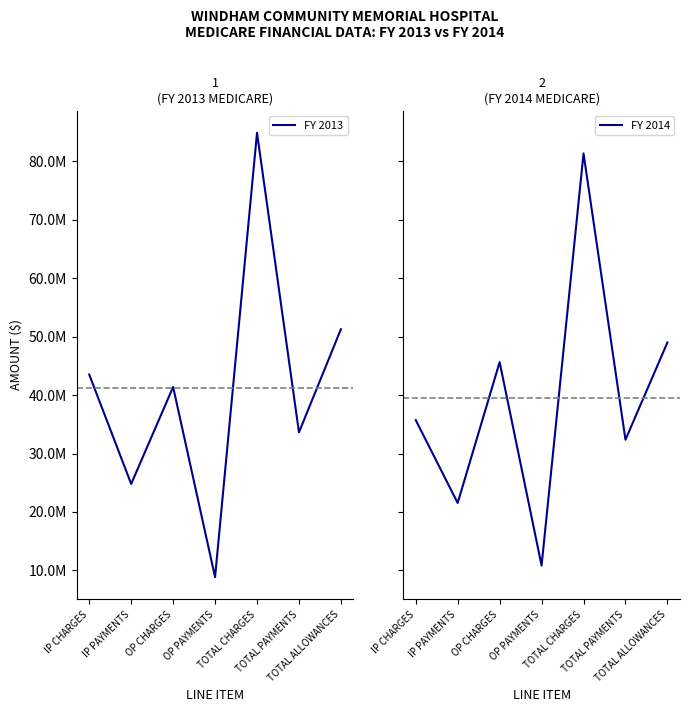

What is the label of the 6th point from the right?

IP PAYMENTS